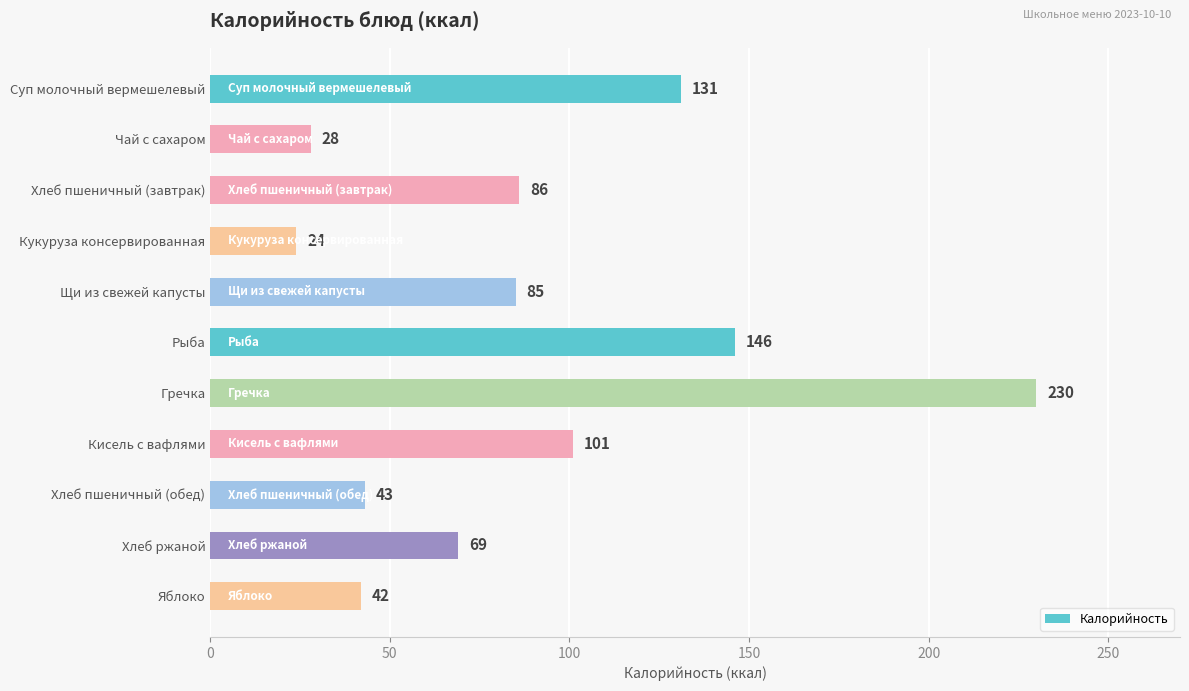

Are the bars grouped side by side (vs. stacked)?

No